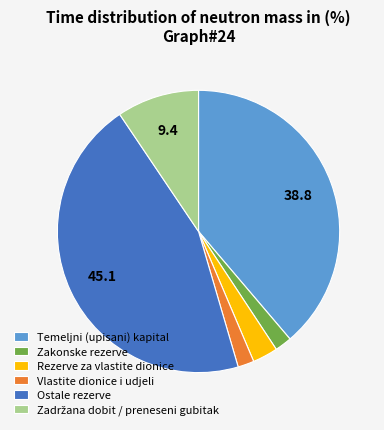

Does any single category account for the majority?

No